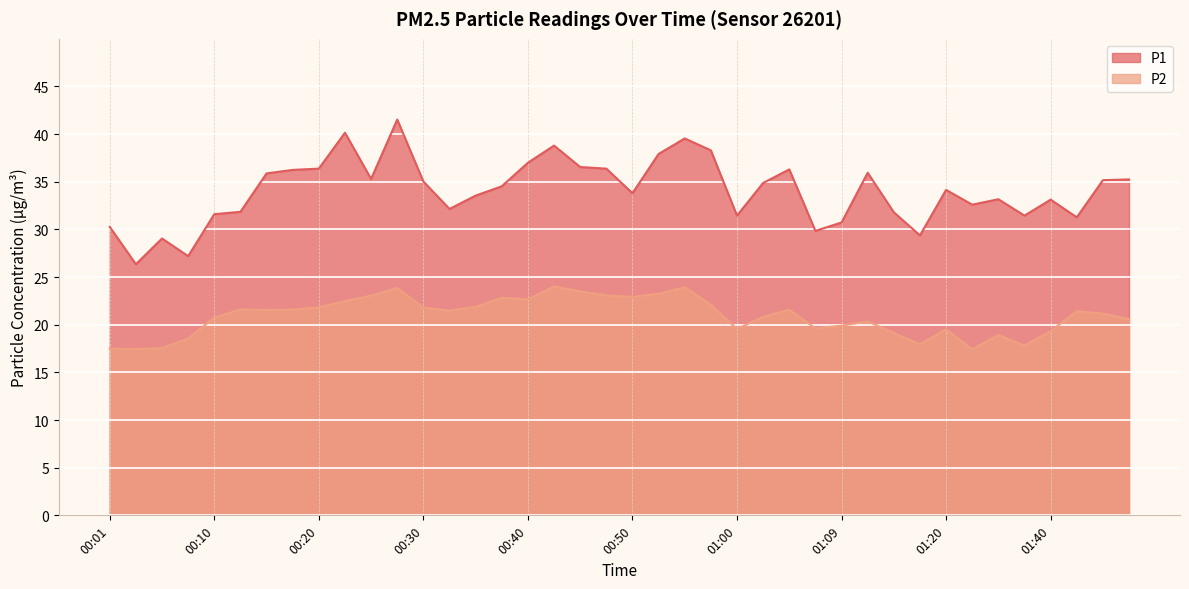

Rank the categories by P2 value from highest to lowest.

00:42, 00:55, 00:27, 00:45, 00:52, 00:47, 00:25, 00:50, 00:38, 00:40, 00:23, 00:57, 00:35, 00:20, 00:30, 00:13, 00:18, 01:05, 00:15, 00:32, 01:42, 01:51, 01:02, 00:10, 01:54, 01:12, 01:09, 01:07, 01:00, 01:20, 01:40, 01:14, 01:32, 00:08, 01:17, 01:37, 00:06, 00:01, 00:03, 01:30